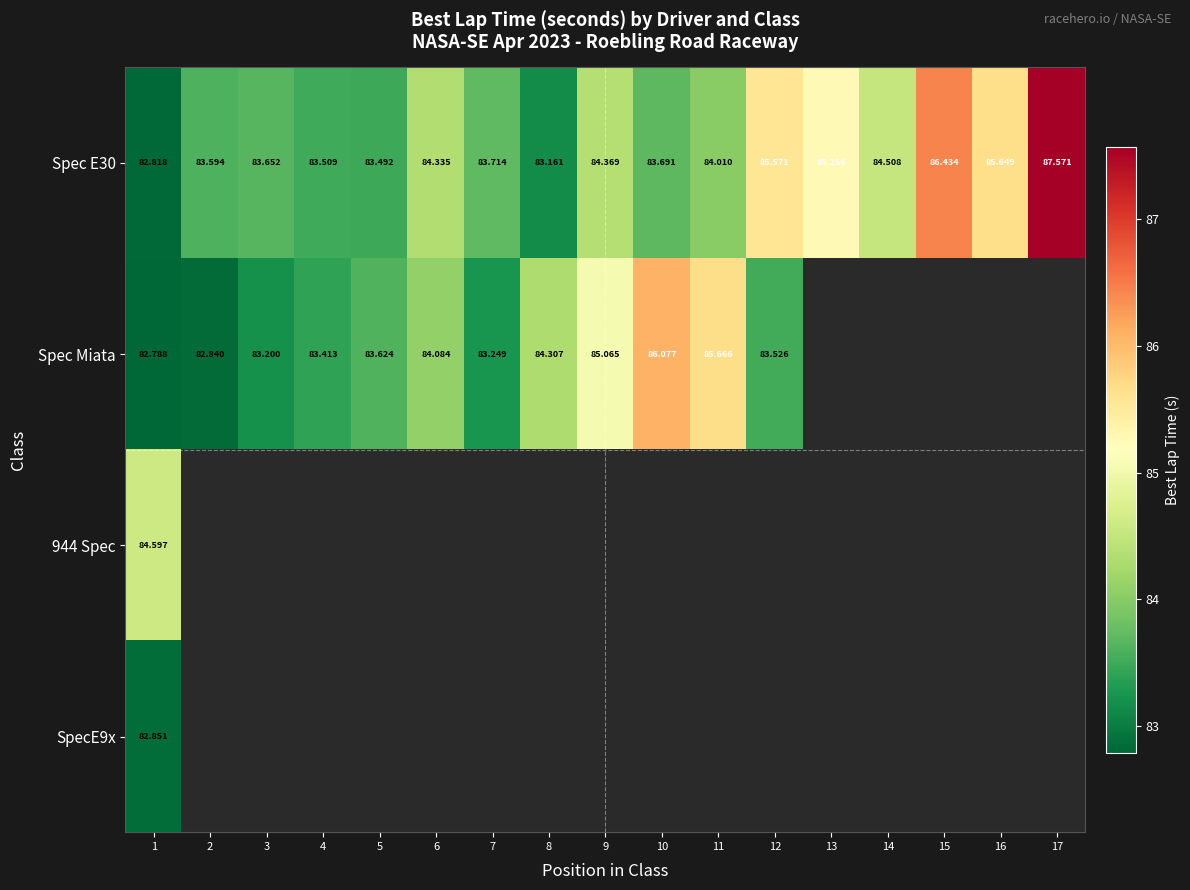

At how many categories does at least one series exceed 83?

17